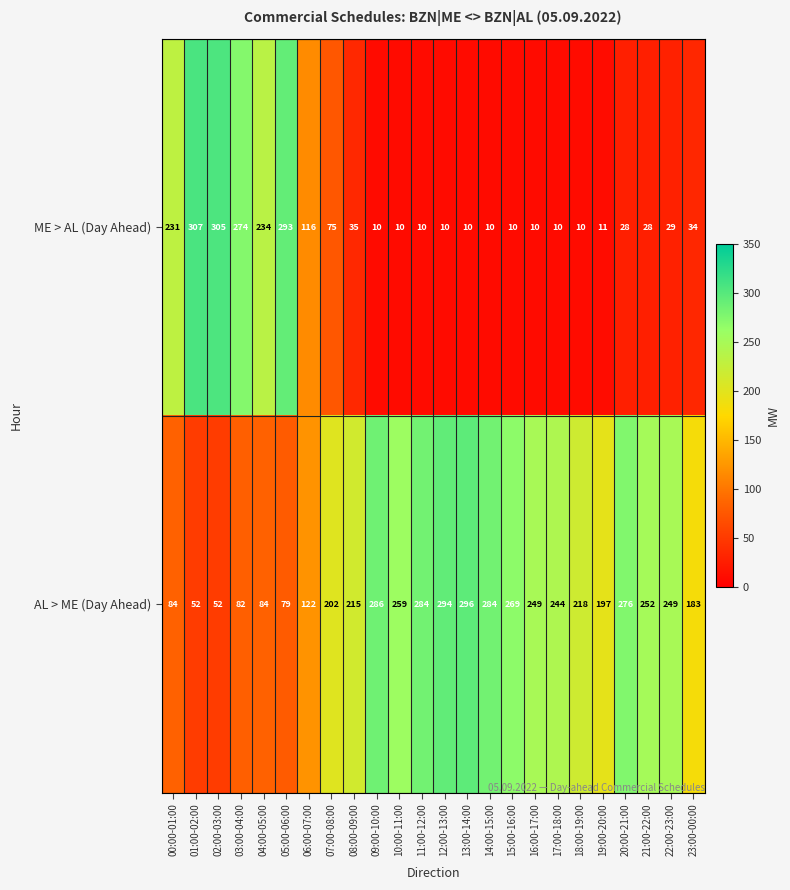

At how many categories does at least one series exceed 185?

22